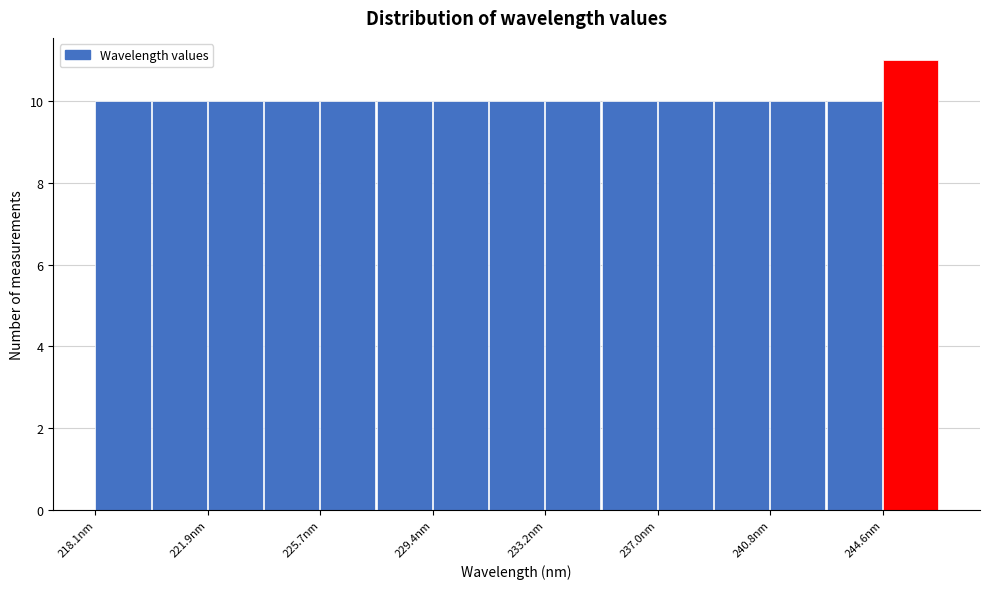

Around what value on the x-axis is the tallest bar? Give the approximate position of its centre, as read against the axis.

245.5